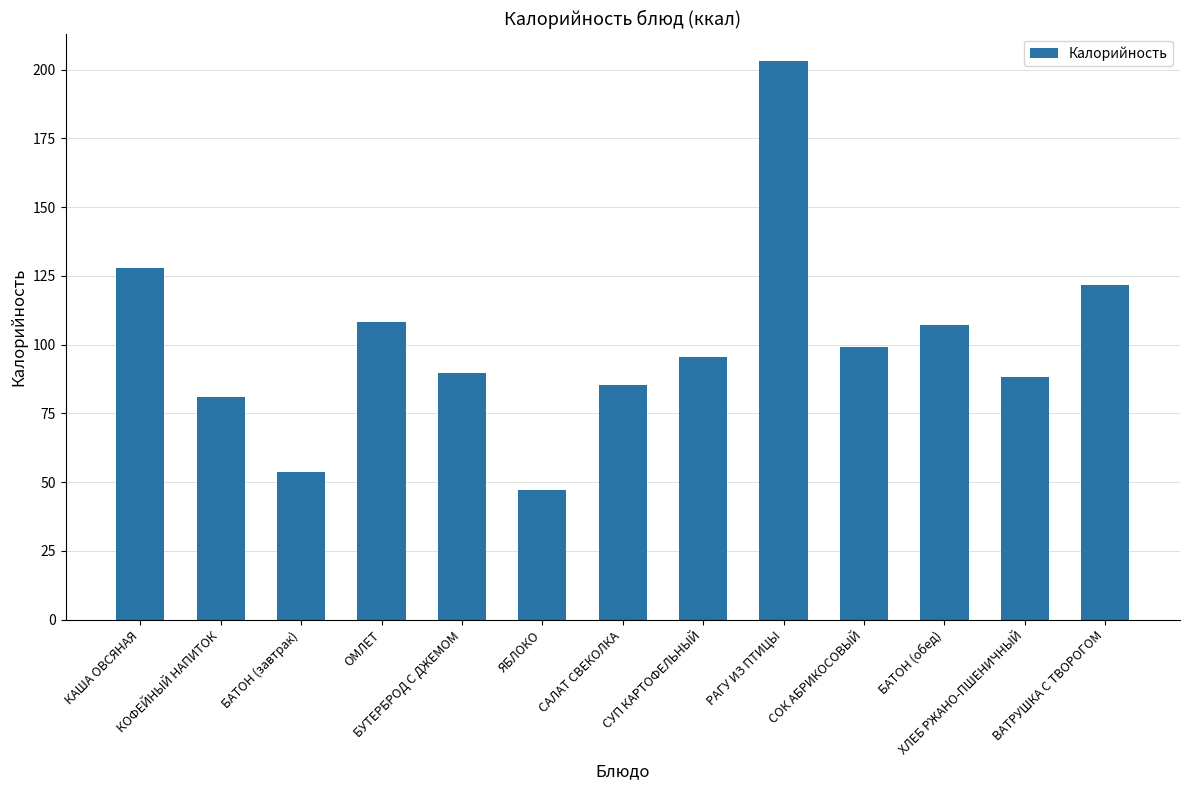

Is it true that the value at БУТЕРБРОД С ДЖЕМОМ is 89.6?

True